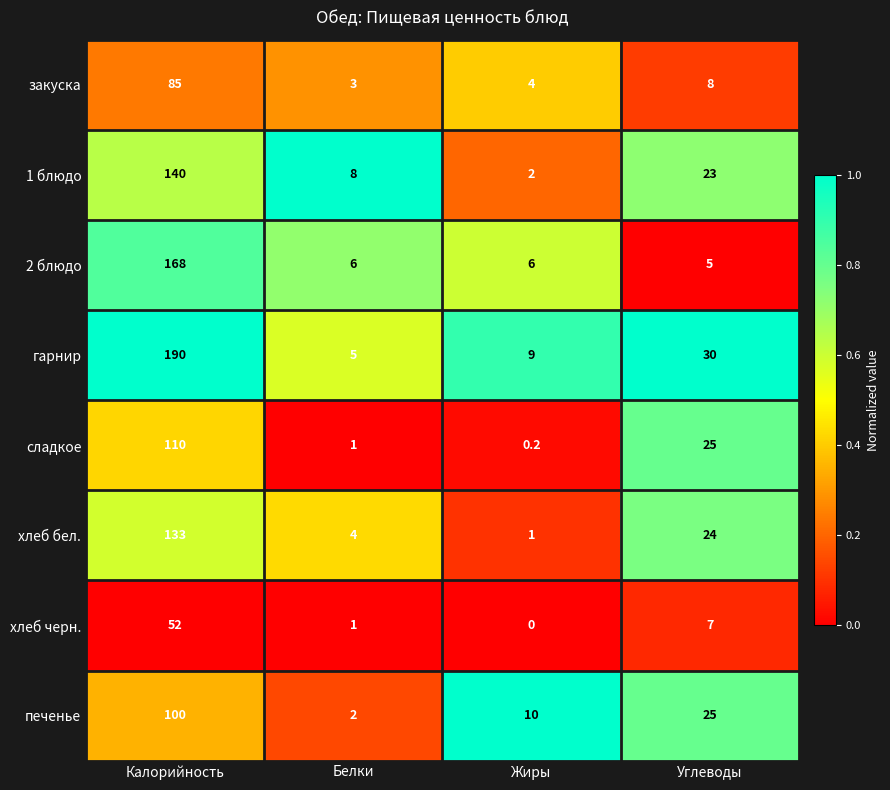

What is the spread (max minus min) of values at Калорийность?

138.0